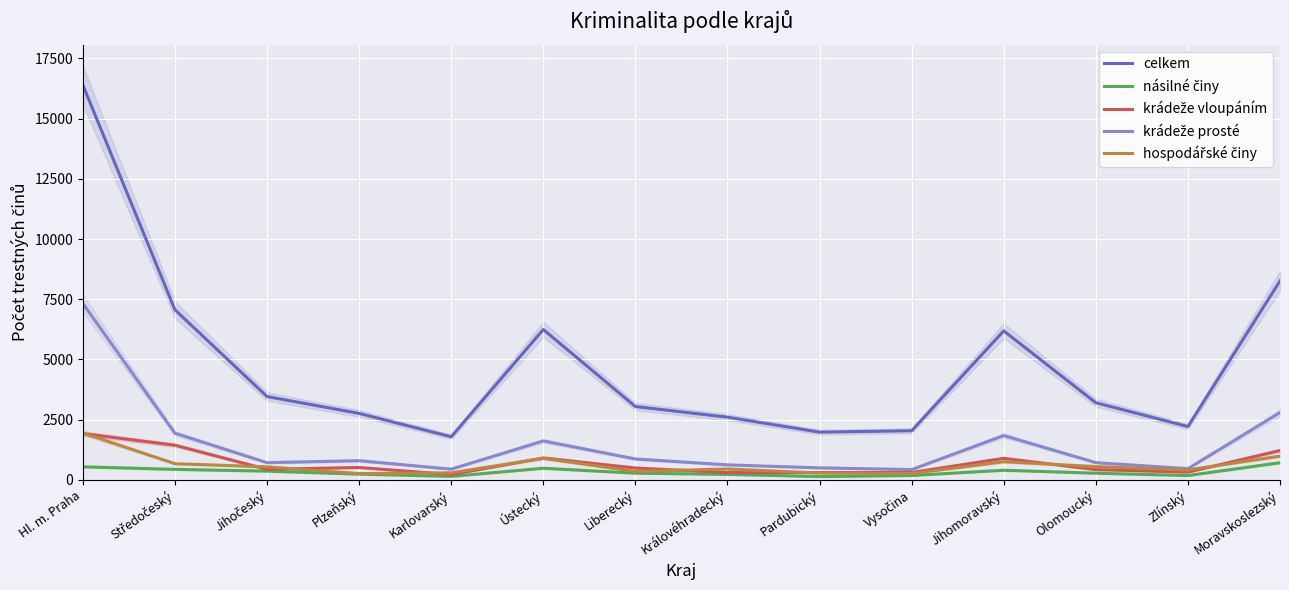

What is the difference between the second highest and minimum values in the hospodářské činy series?

725